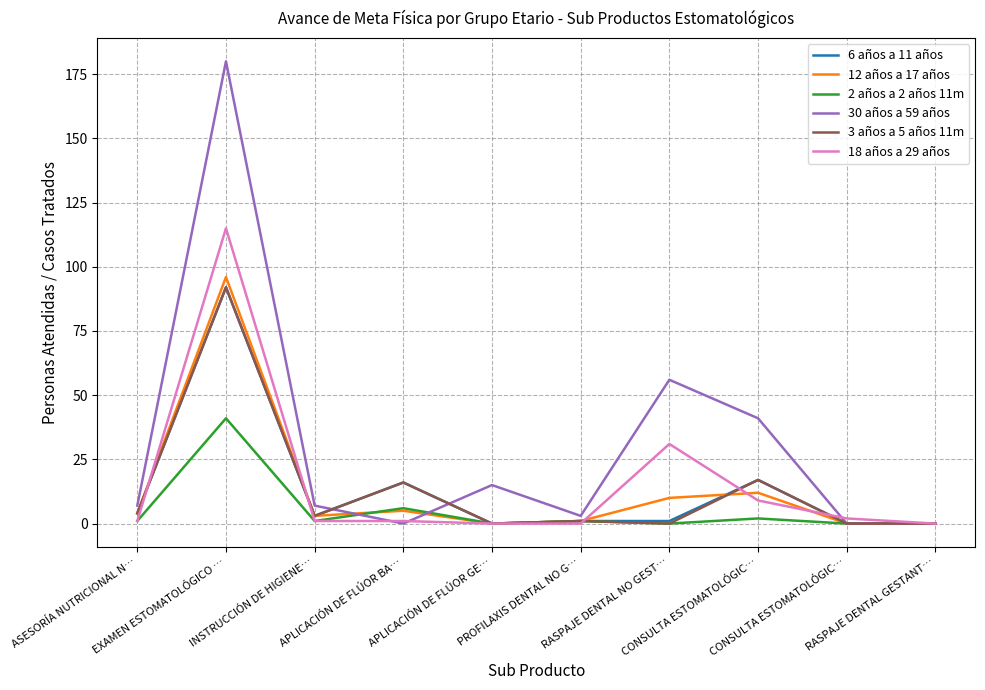

Does the chart display data point markers on the line(s)?

No